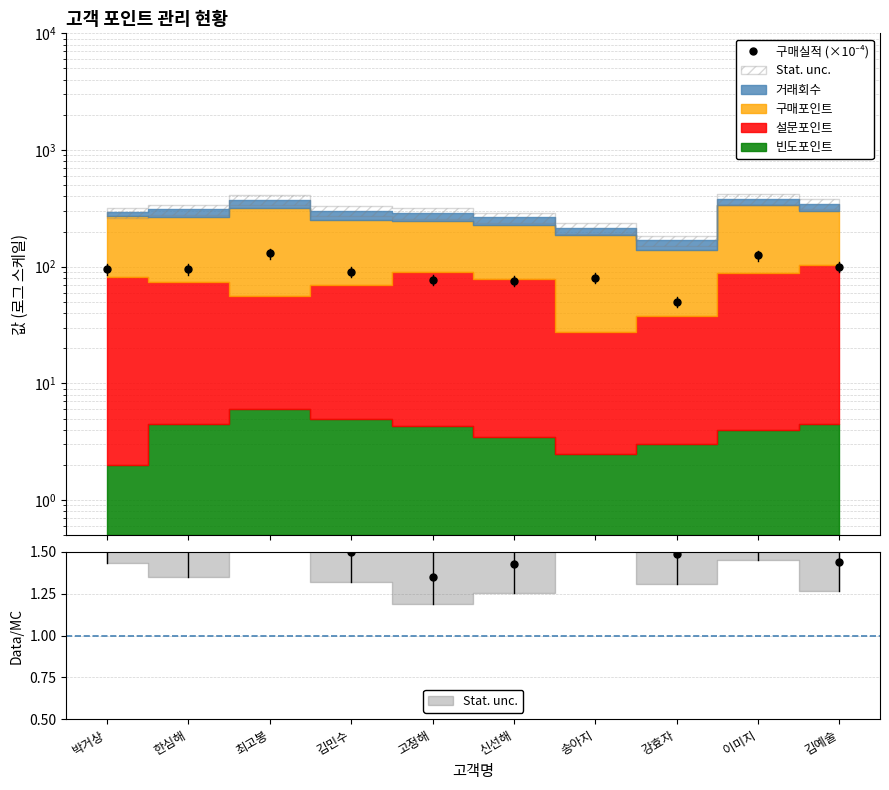

Which series has the largest range (max minus min)?

구매실적 (×10⁻⁴)